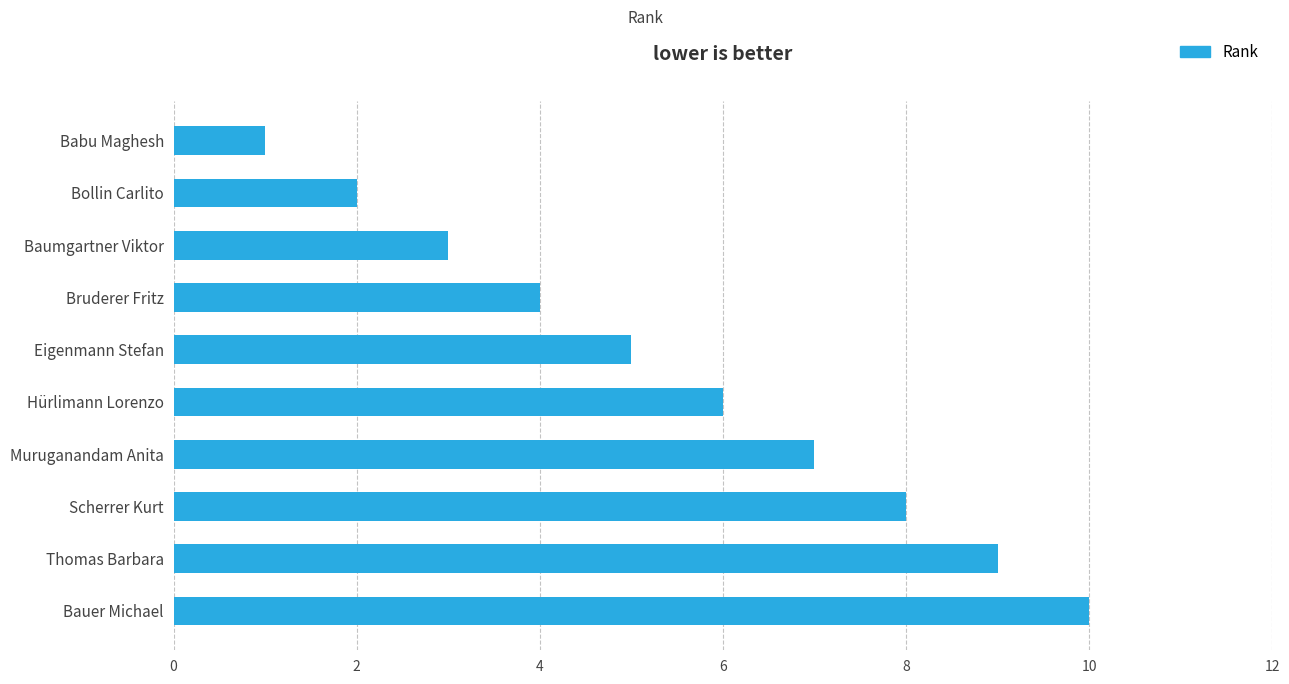

How many data points does each series have?

10